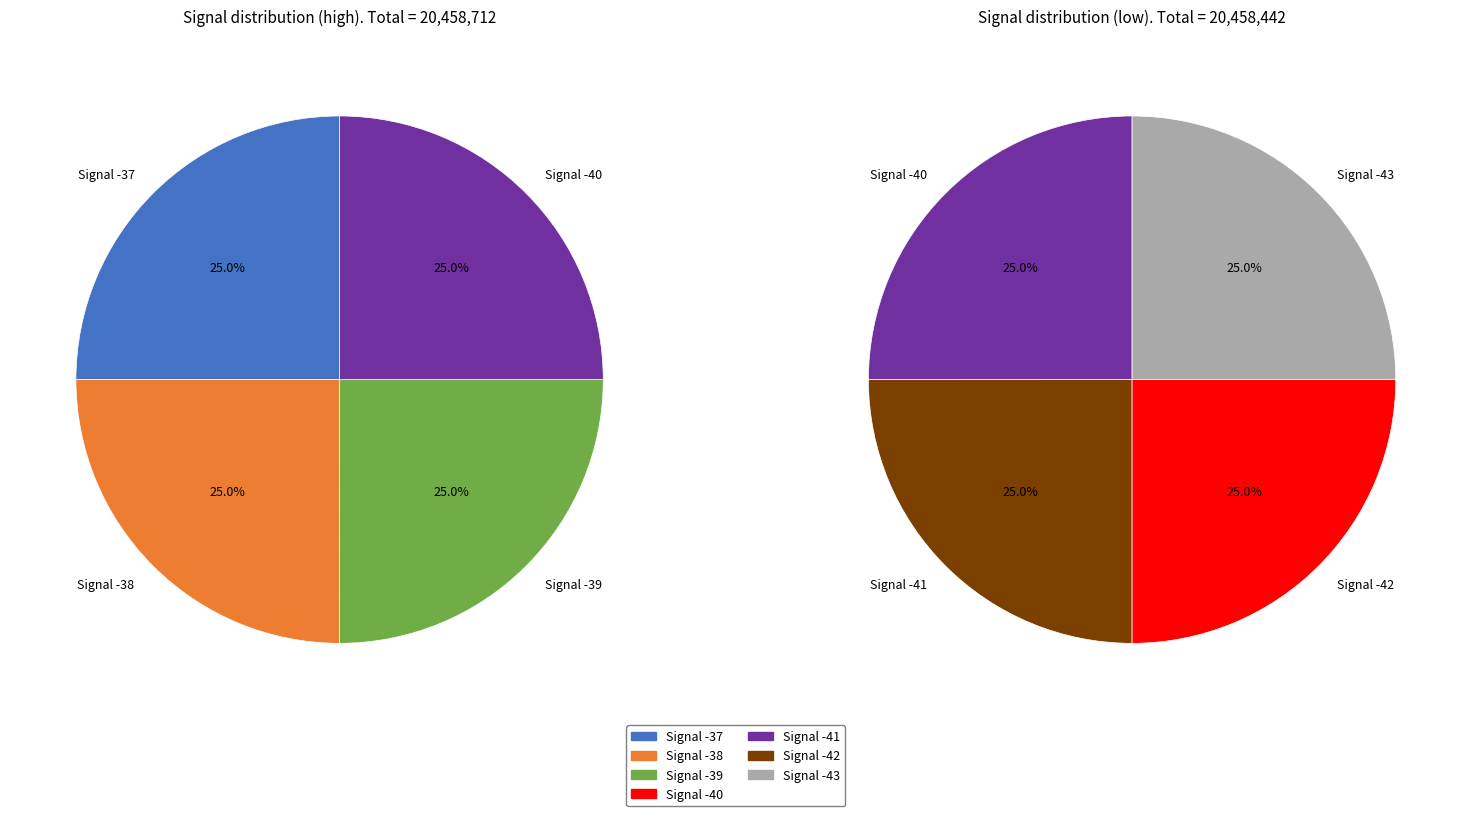

What is the change in value from -41 to -42?

-857